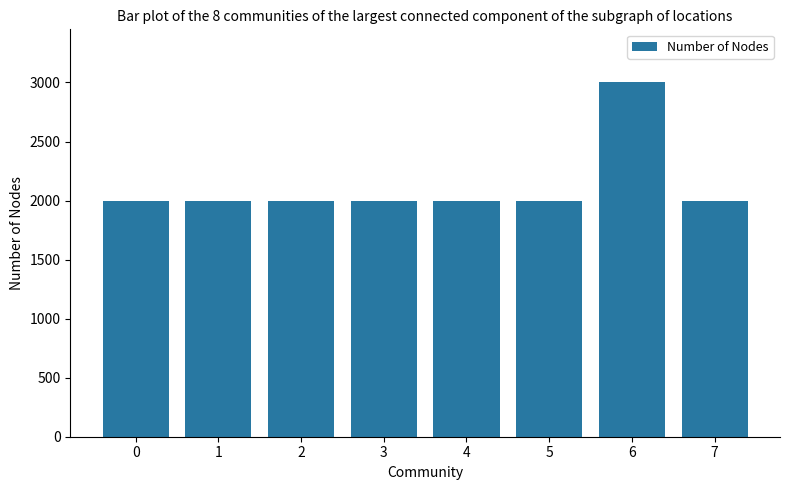

What is the difference between the maximum and minimum values?

1000